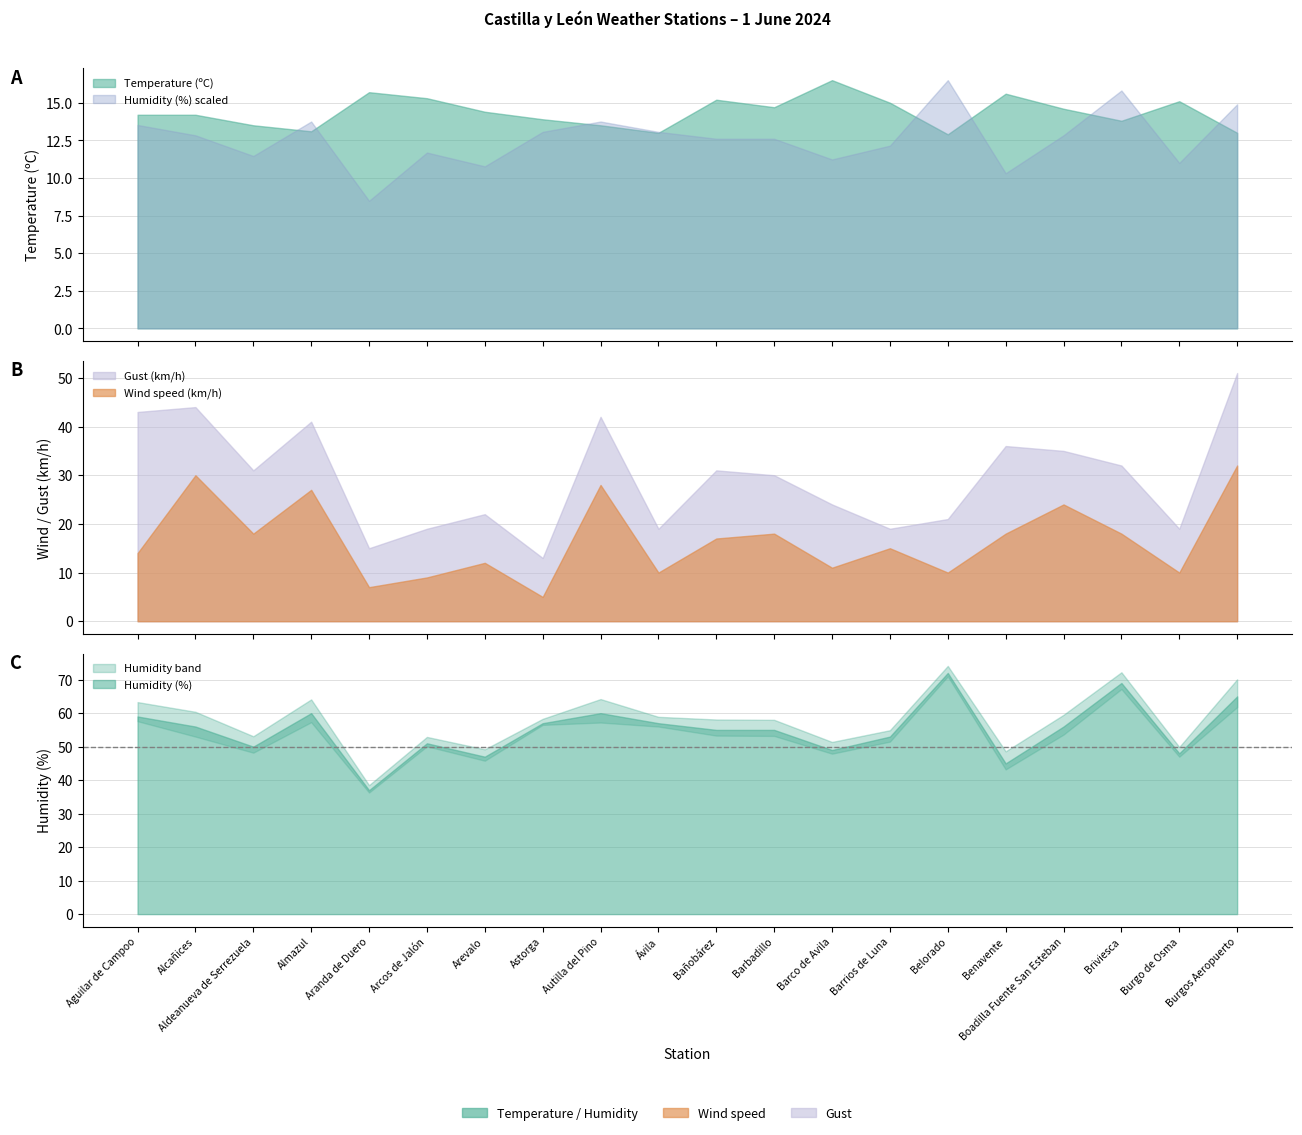

How many lines are shown in the chart?

4